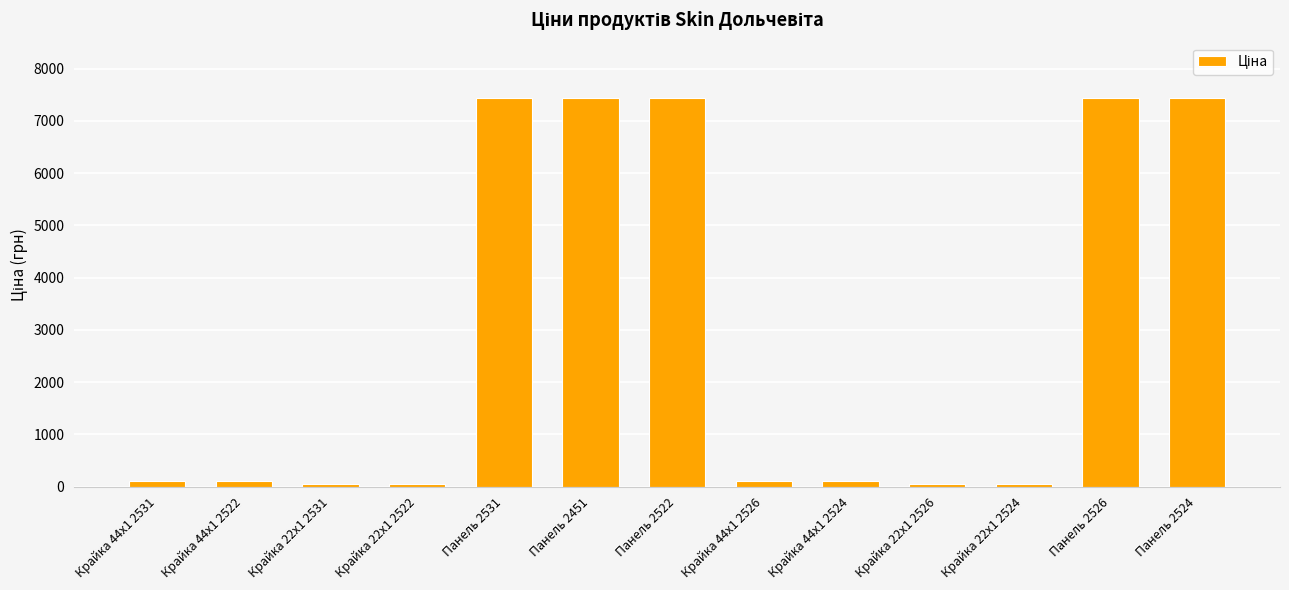

What is the difference between the values at Крайка 44x1 2522 and Крайка 22x1 2531?

55.8